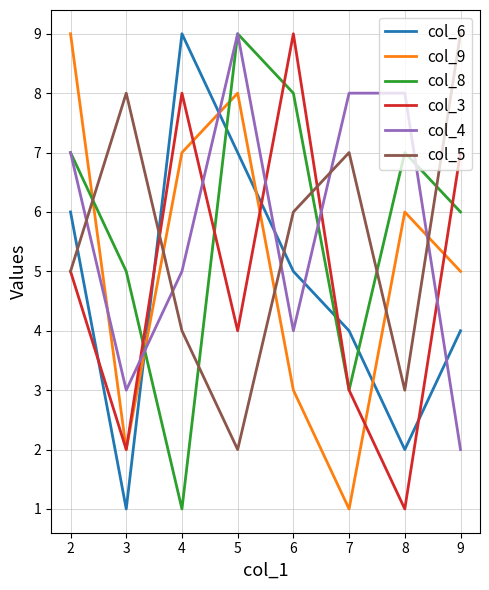

What is the maximum value shown in the chart?

9